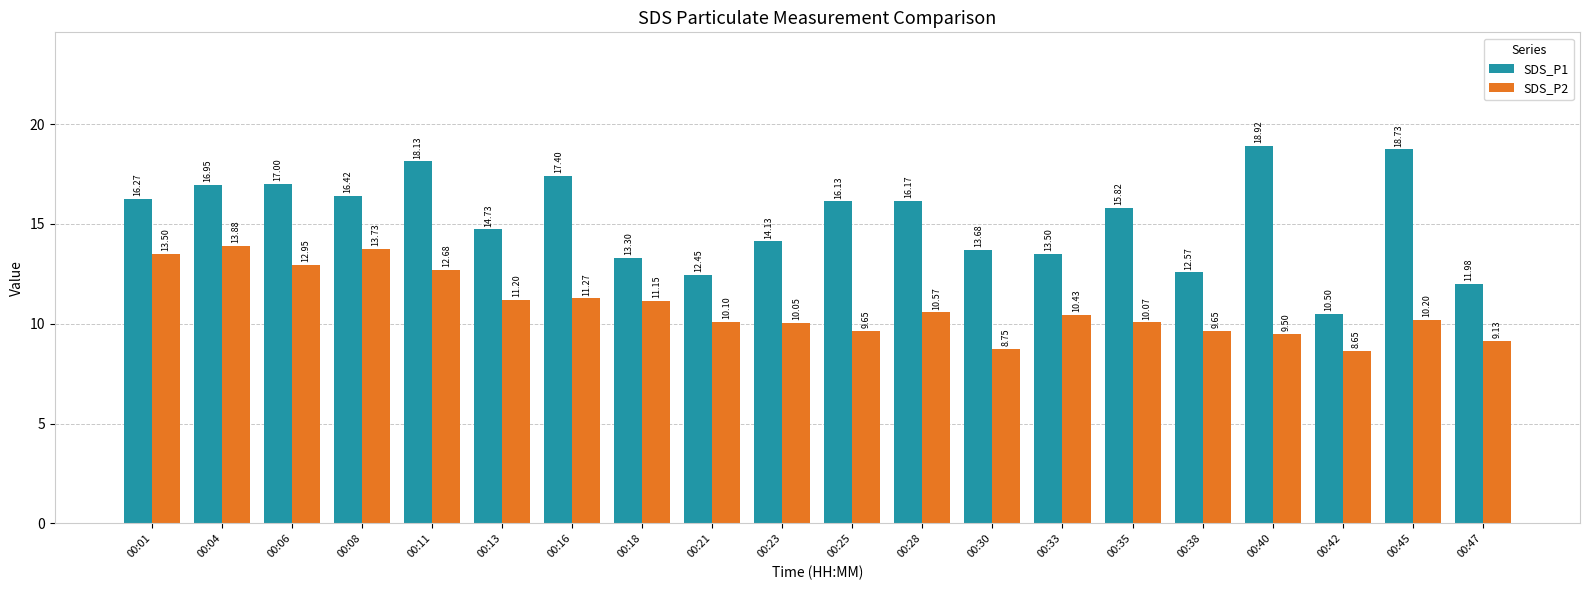

What is the sum of all SDS_P1 values?

304.8